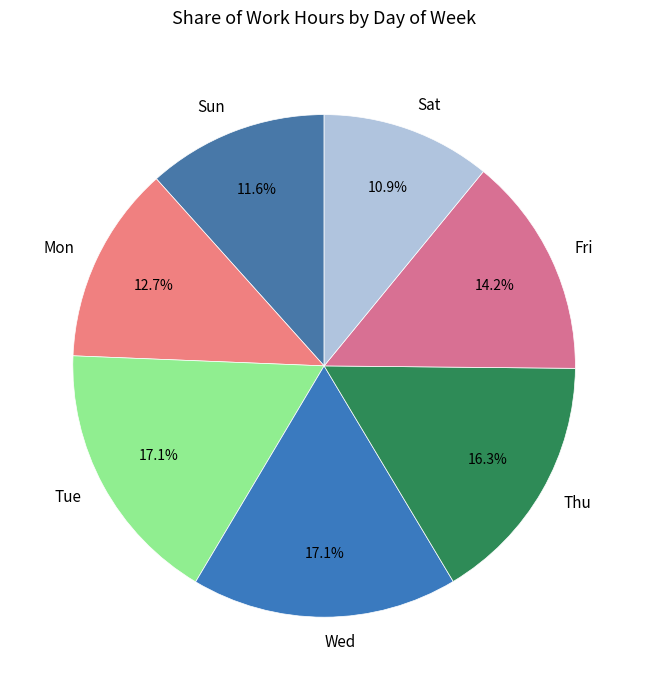

Is there a majority slice in this chart?

No